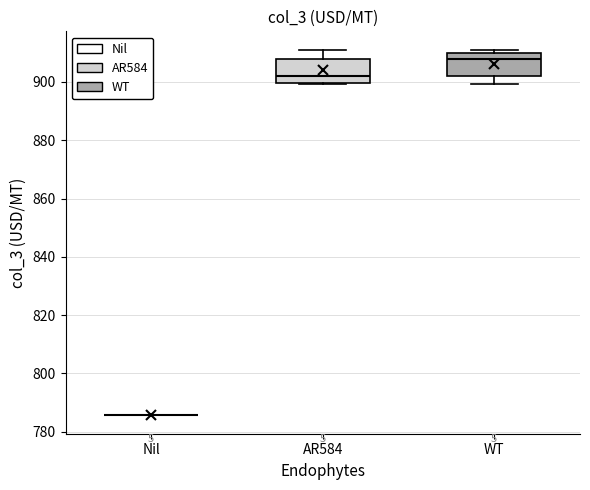

Reading left to right, read every box against the y-axis: the position of its median line, the range the box covers, and the ends of its whiskers. The values are not printed on the chart, so give them approximately, as read against the axis.

Nil: box collapsed to a line at 786, whiskers 786 to 786
AR584: median 902, box 900 to 908, whiskers 900 to 912
WT: median 908, box 902 to 910, whiskers 900 to 912